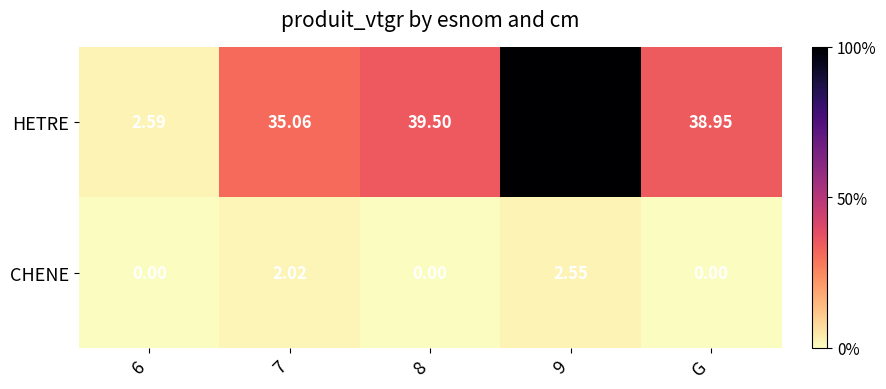

Between 7 and 9, which series saw the biggest shift?

HETRE